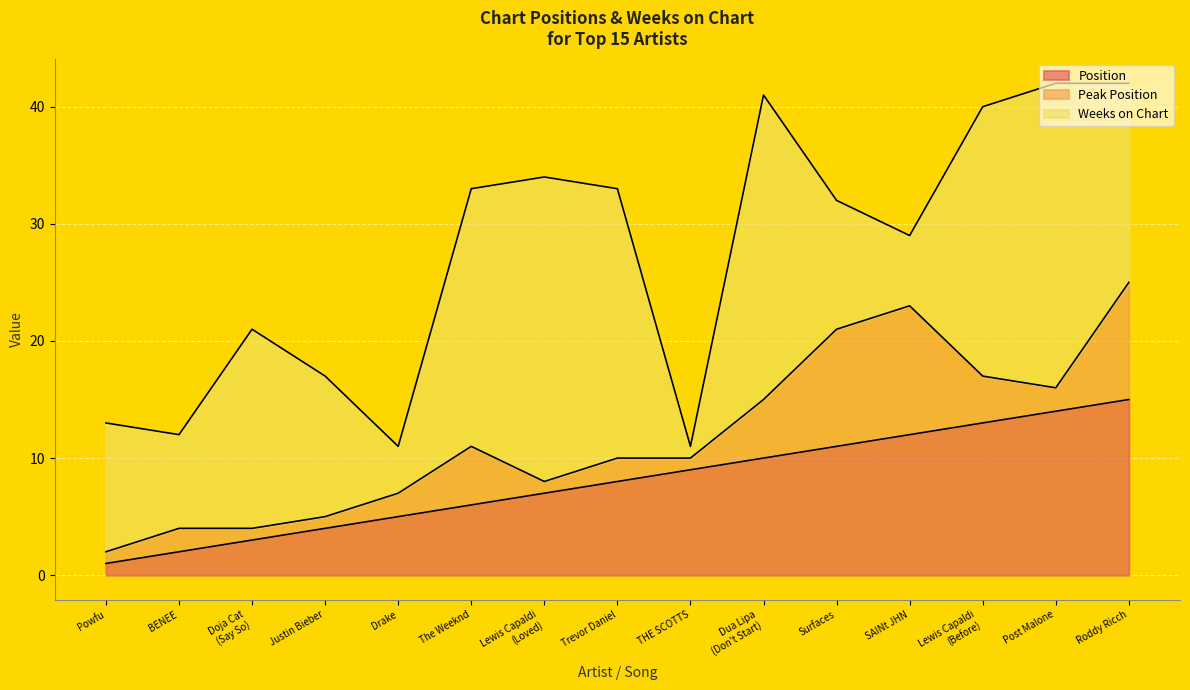

What is the difference between the maximum and second lowest values in the Peak Position series?

10